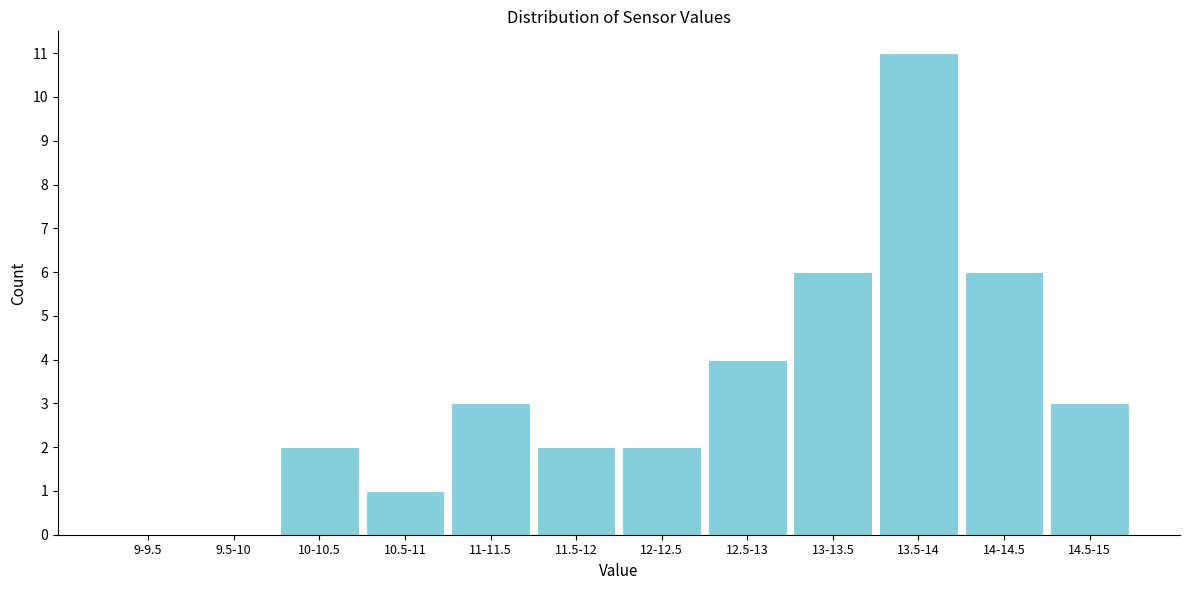

Reading left to right, transcribe all the data shown in this chart.

9-9.5=0	9.5-10=0	10-10.5=2	10.5-11=1	11-11.5=3	11.5-12=2	12-12.5=2	12.5-13=4	13-13.5=6	13.5-14=11	14-14.5=6	14.5-15=3